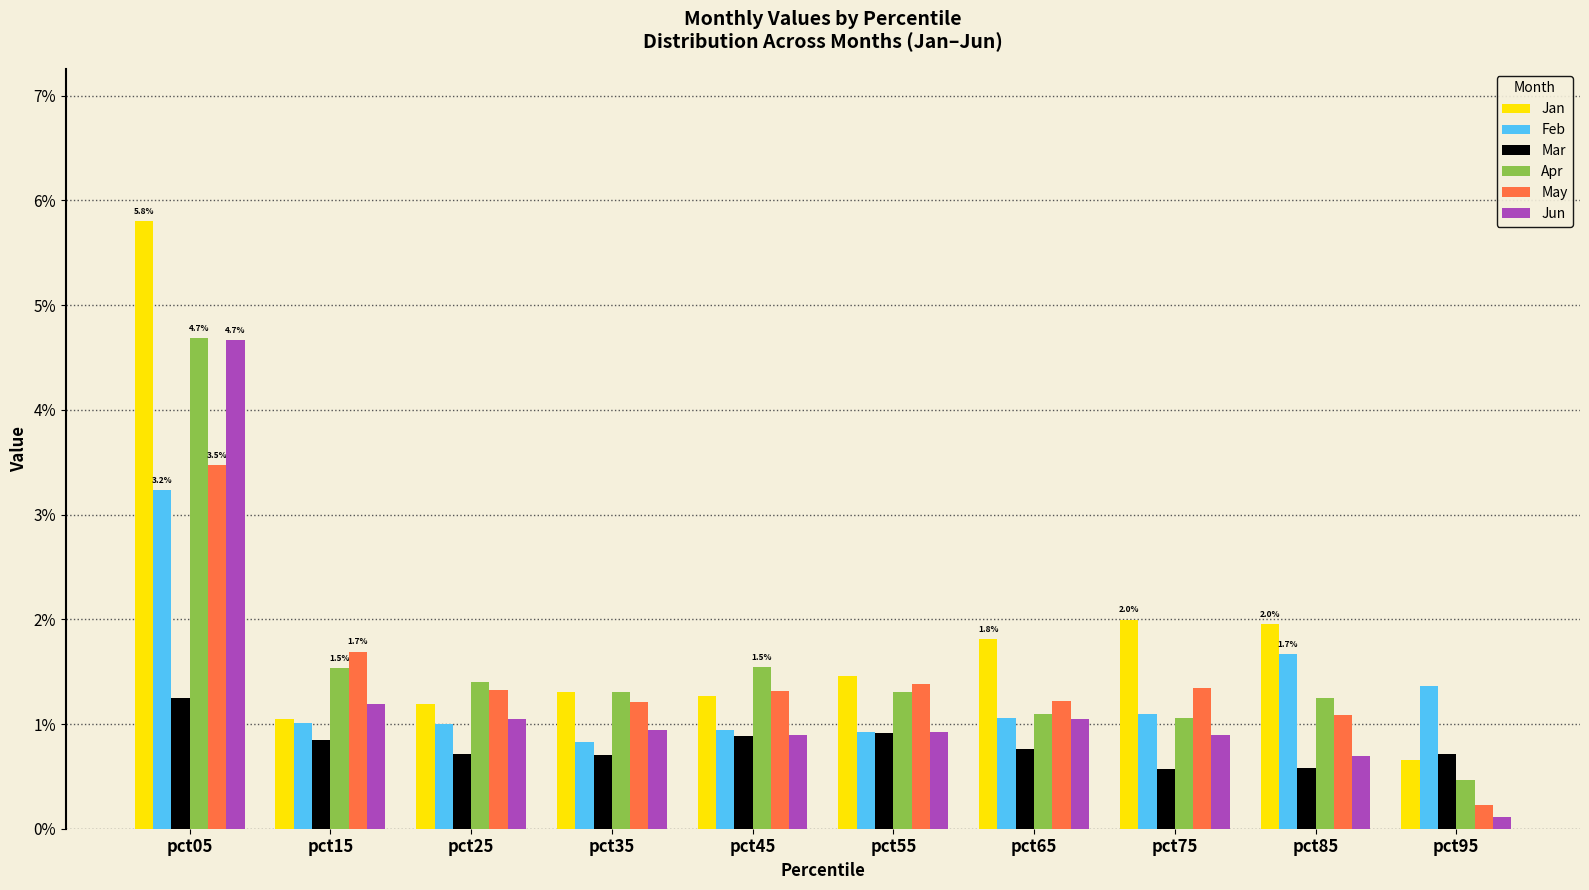

Which label corresponds to the smallest value in the chart?

pct95